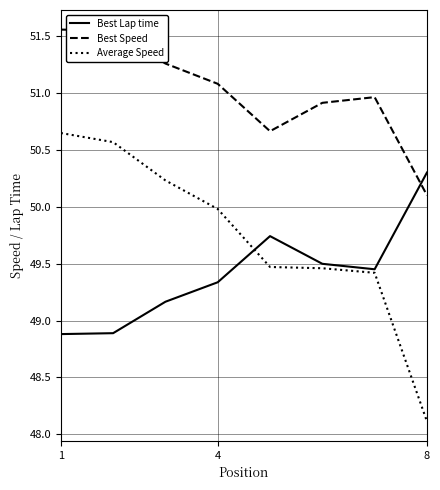

List the series in order of their peak value, lowest first.

Best Lap time, Average Speed, Best Speed